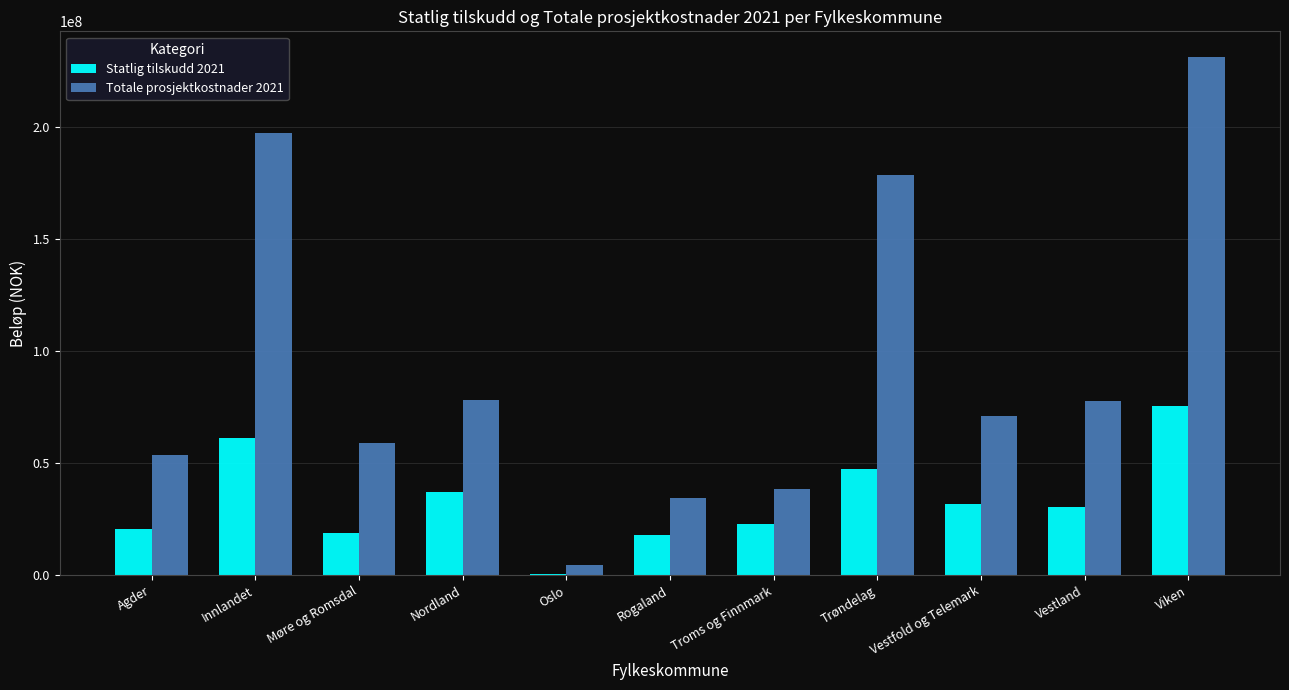

True or false: Statlig tilskudd 2021 has a value of 20575318 at Agder.

True